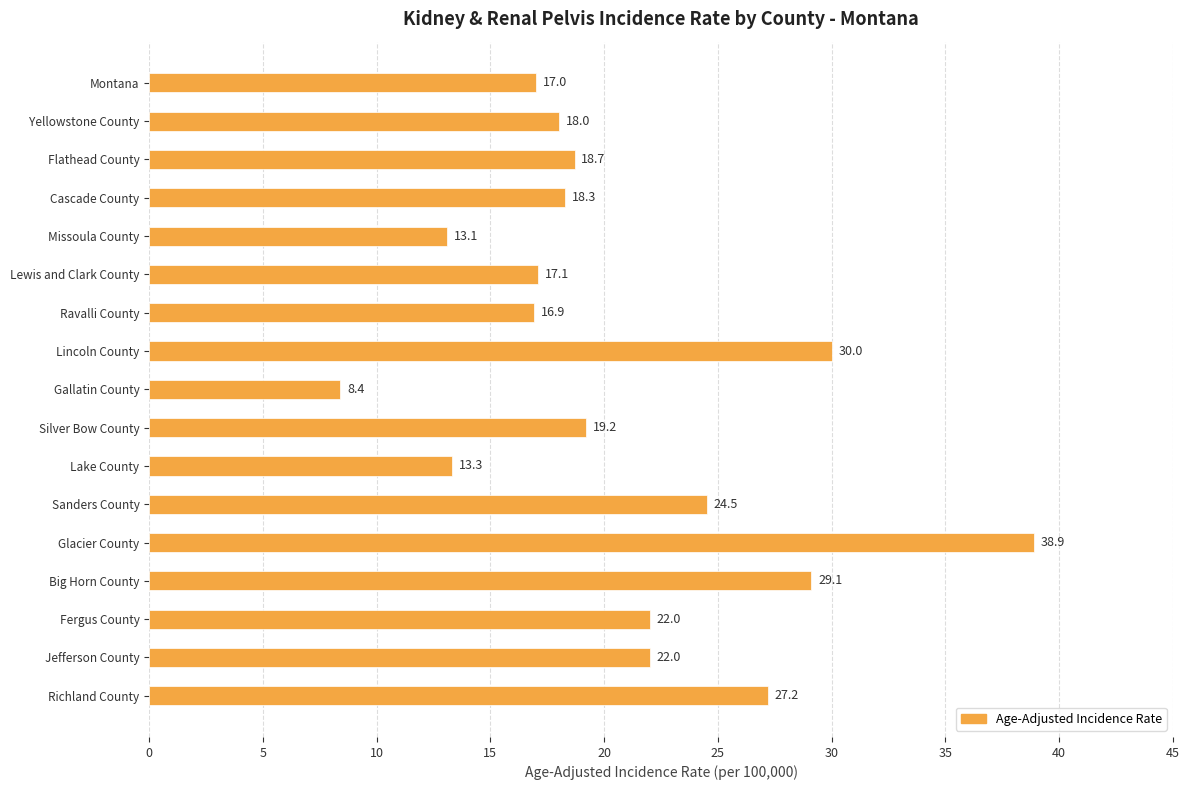

What is the approximate value at Lewis and Clark County?

17.1